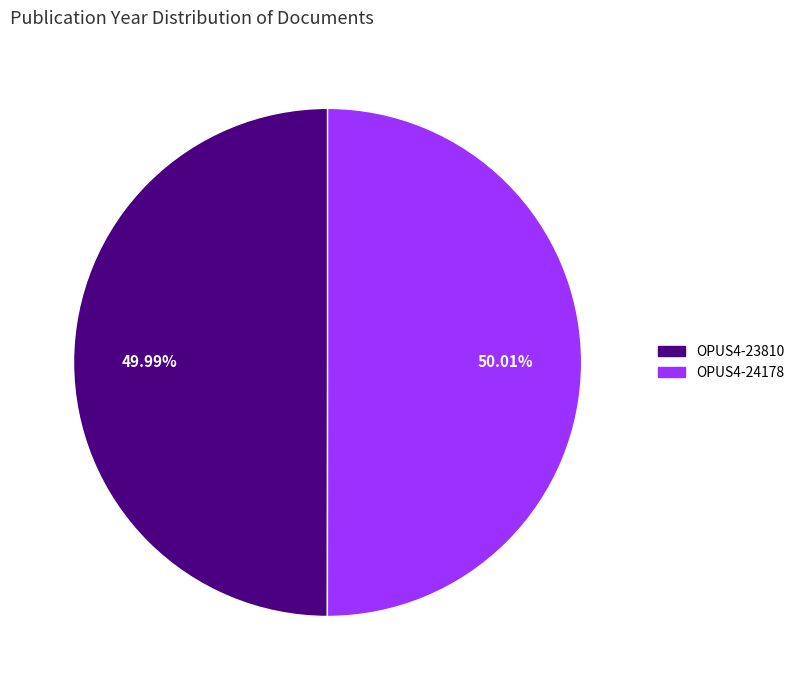

Combined, what portion of the pie is OPUS4-24178 and OPUS4-23810?

100.0%